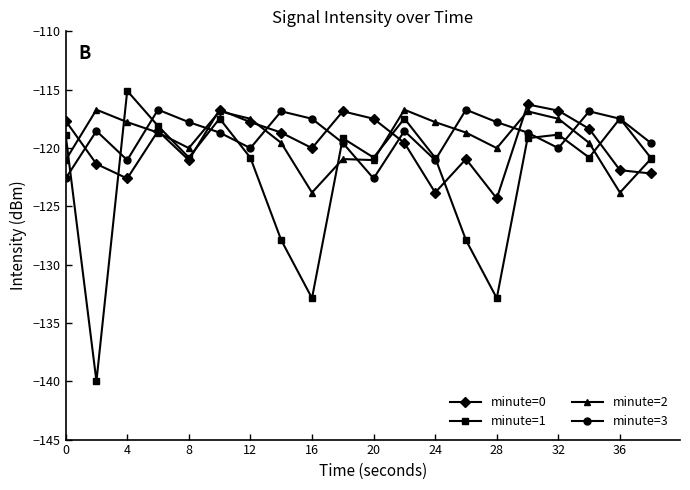

What is the difference between the maximum and minimum values in the minute=0 series?

8.1